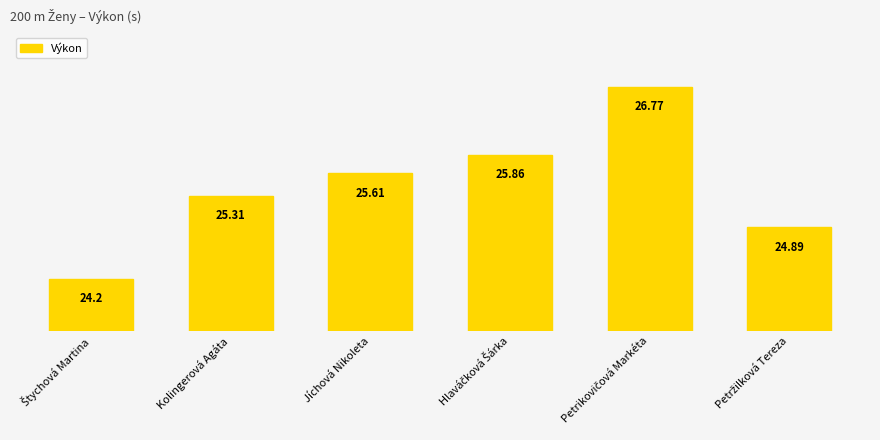

What position from the right is Štychová Martina?

6